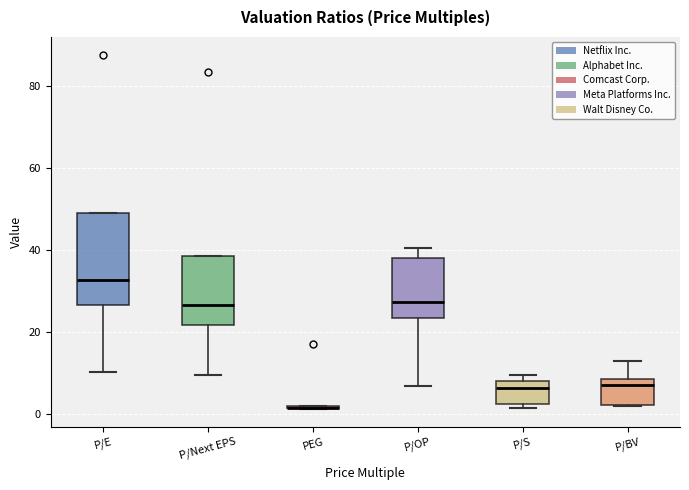

Reading left to right, read every box against the y-axis: the position of its median line, the range the box covers, and the ends of its whiskers. The values are not printed on the chart, so give them approximately, as read against the axis.

P/E: median 32, box 26 to 48, whiskers 10 to 48
P/Next EPS: median 26, box 22 to 38, whiskers 10 to 38
PEG: box collapsed to a line at 2, whiskers 2 to 2
P/OP: median 28, box 24 to 38, whiskers 6 to 40
P/S: median 6, box 2 to 8, whiskers 2 (just below the box's lower edge) to 10
P/BV: median 6, box 2 to 8, whiskers 2 to 12